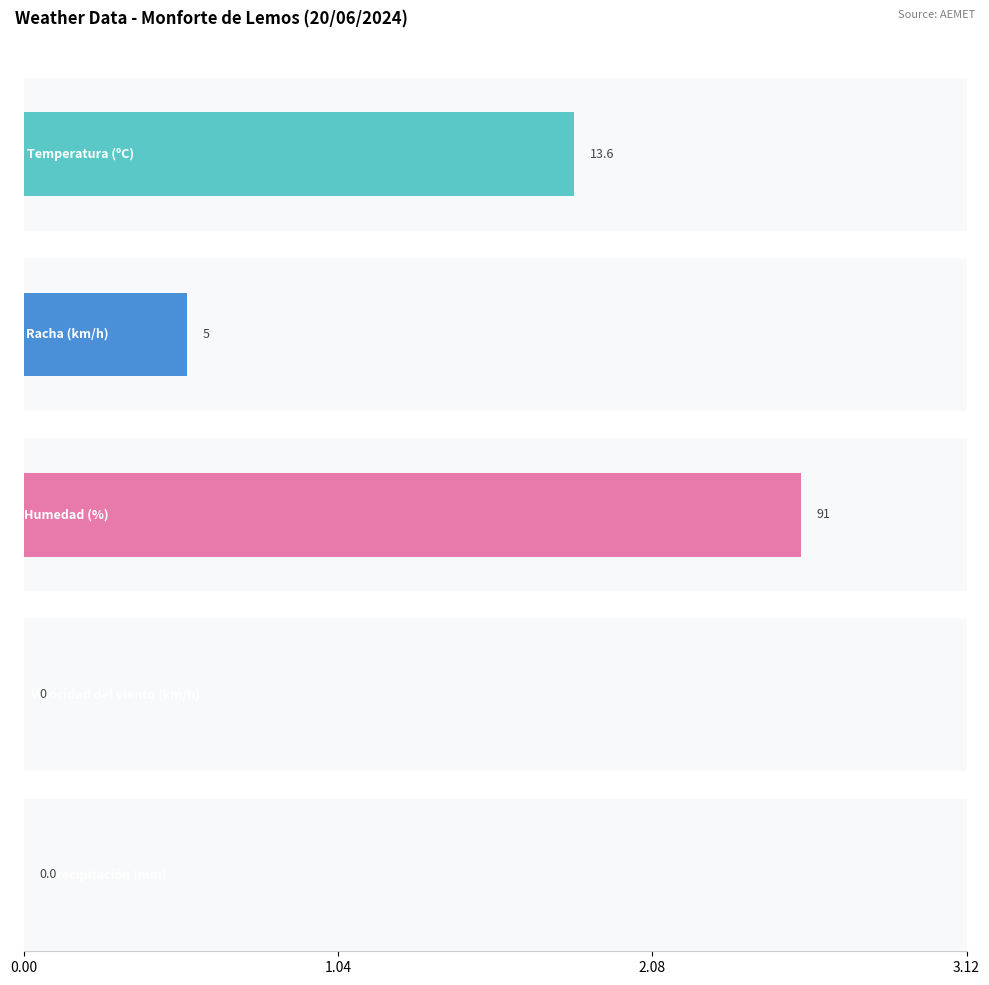

Which series has the widest spread of values?

Humedad (%)